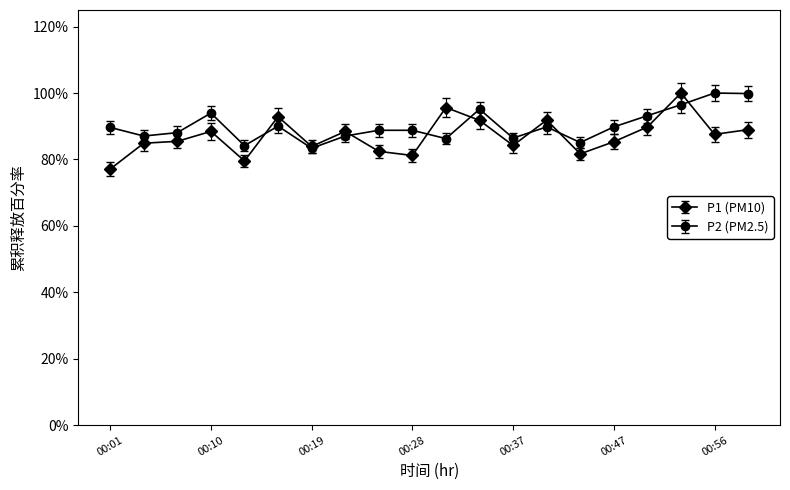

Reading right to left, transcribe all the data shown in this chart.

P1: 0.9	0.9	1.0	0.9	0.9	0.8	0.9	0.8	0.9	1.0	0.8	0.8	0.9	0.8	0.9	0.8	0.9	0.9	0.8	0.8
P2: 1.0	1.0	1.0	0.9	0.9	0.9	0.9	0.9	1.0	0.9	0.9	0.9	0.9	0.8	0.9	0.8	0.9	0.9	0.9	0.9